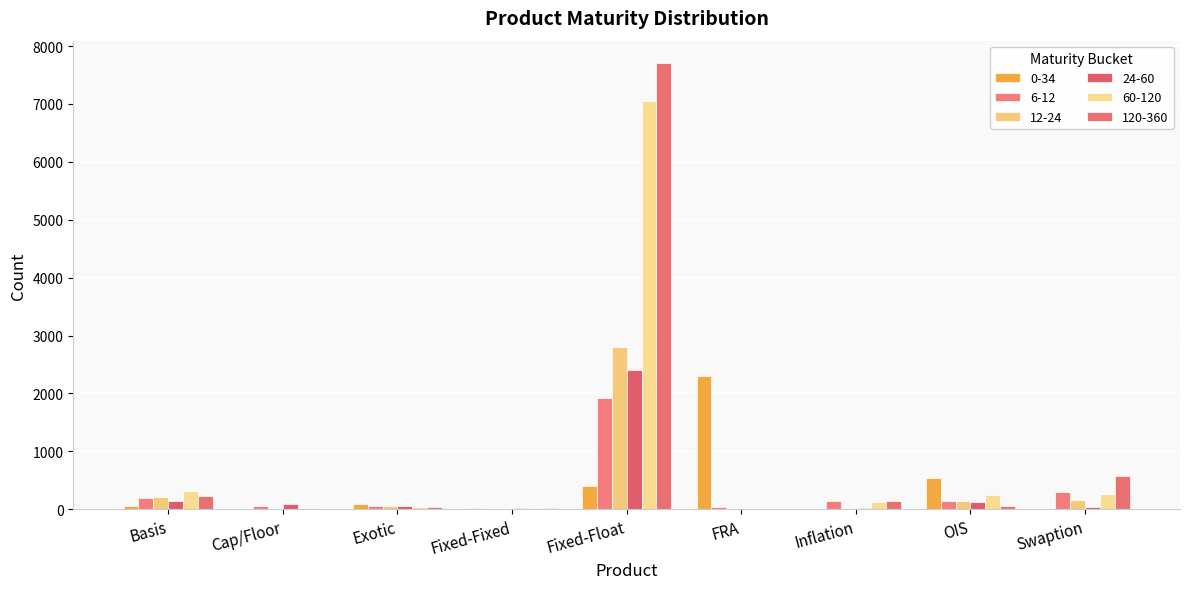

Are the bars horizontal?

No